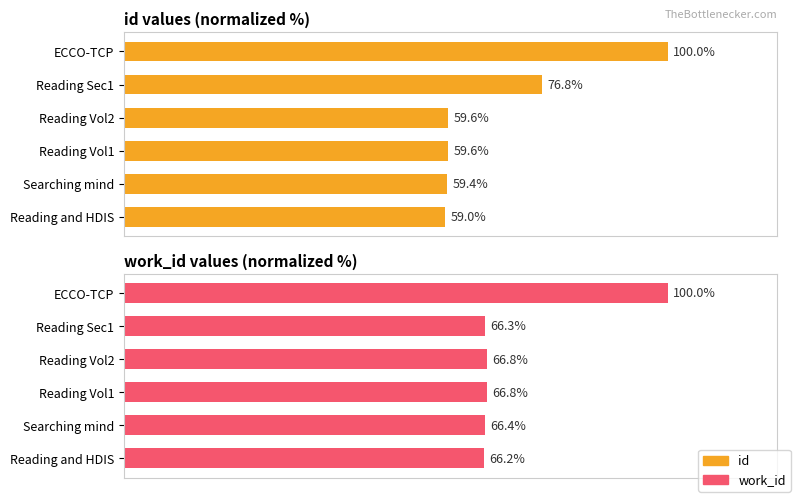

How many distinct data groups are displayed?

2